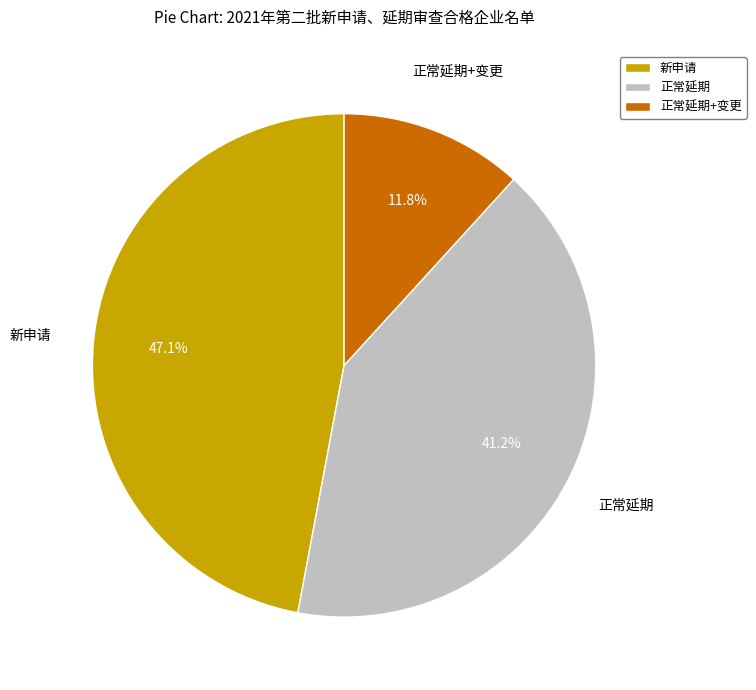

Is there any slice that represents more than half of the pie?

No